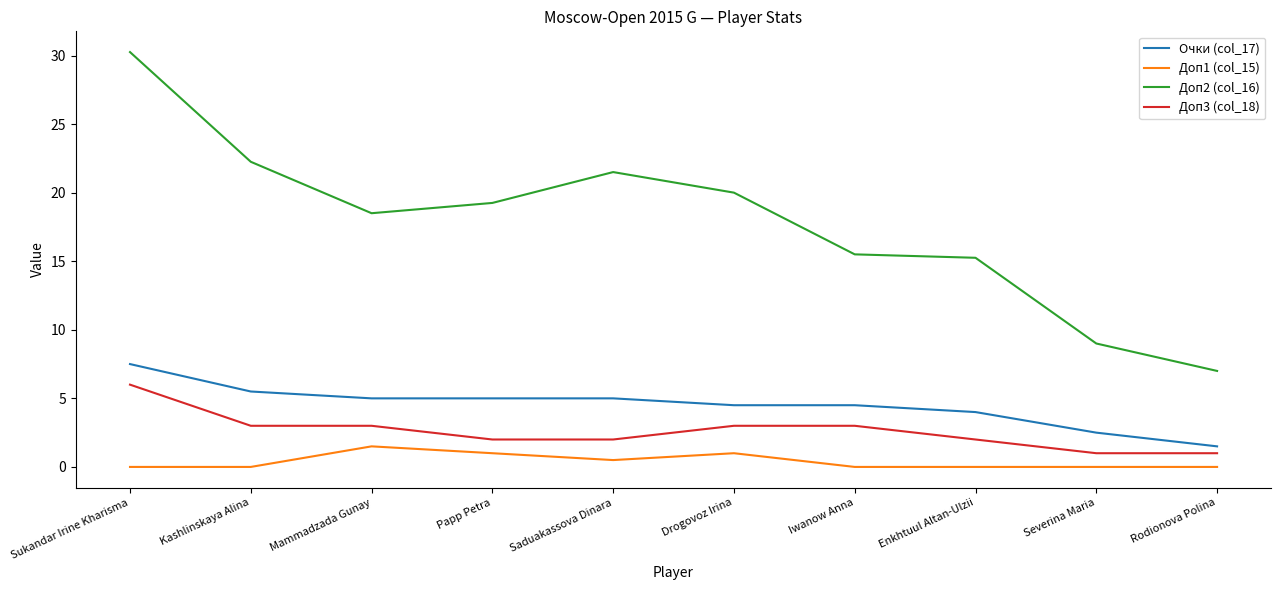

Where is Очки (col_17) nearest to the value 4?

Enkhtuul Altan-Ulzii